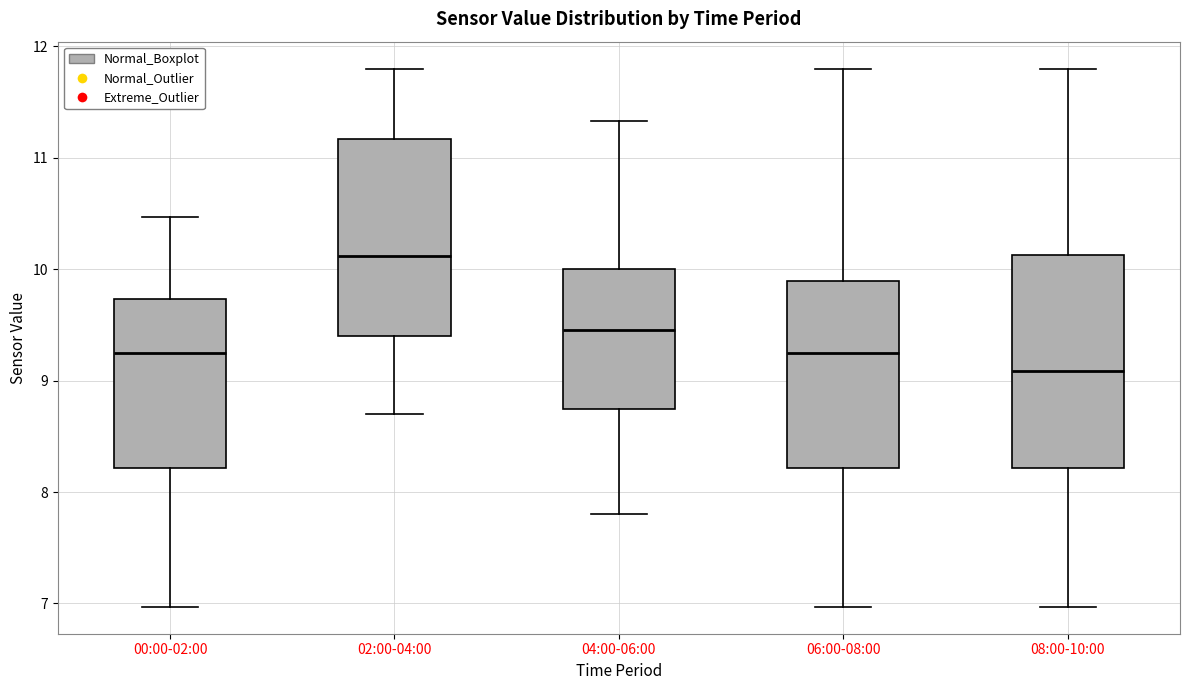

Where does the upper whisker of the box for 08:00-10:00 end on the y-axis? The values are not printed on the chart, so give them approximately, as read against the axis.

11.8